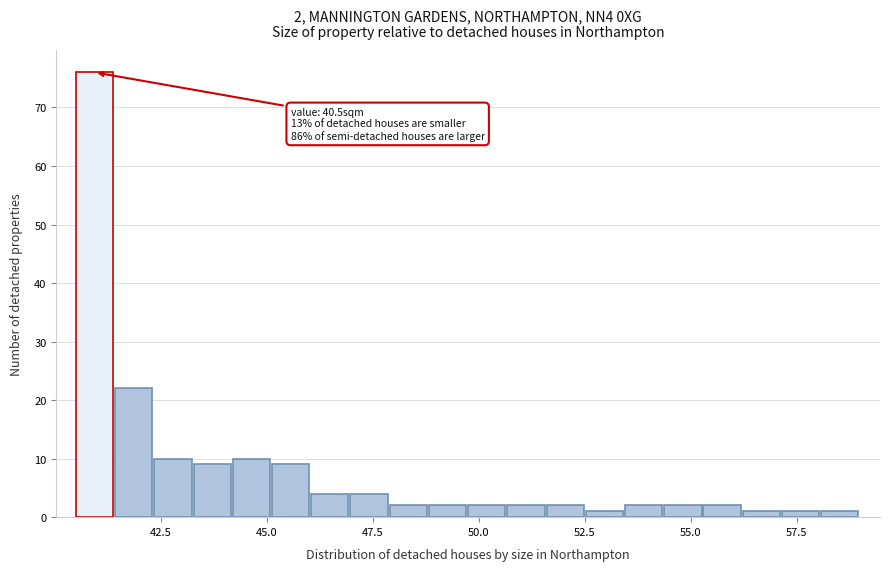

Around what value on the x-axis is the tallest bar? Give the approximate position of its centre, as read against the axis.

41.0